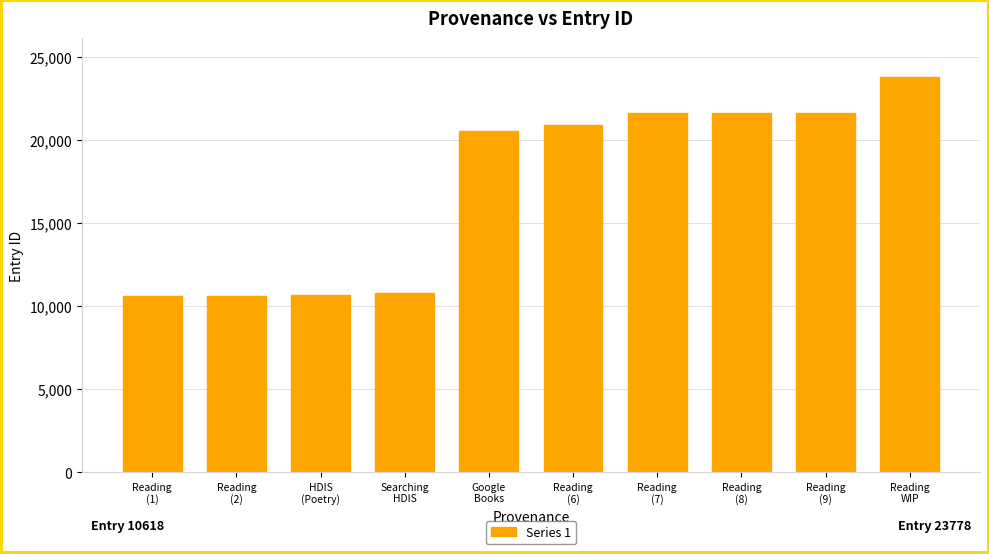

How many data points does each series have?

10